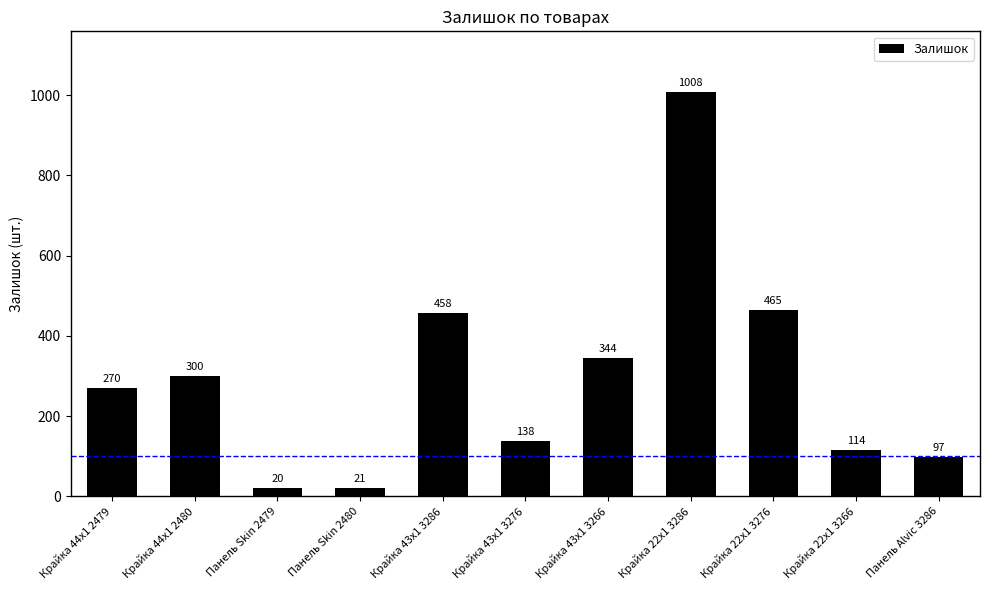

At which category does the chart reach its minimum across all series?

Панель Skin 2479